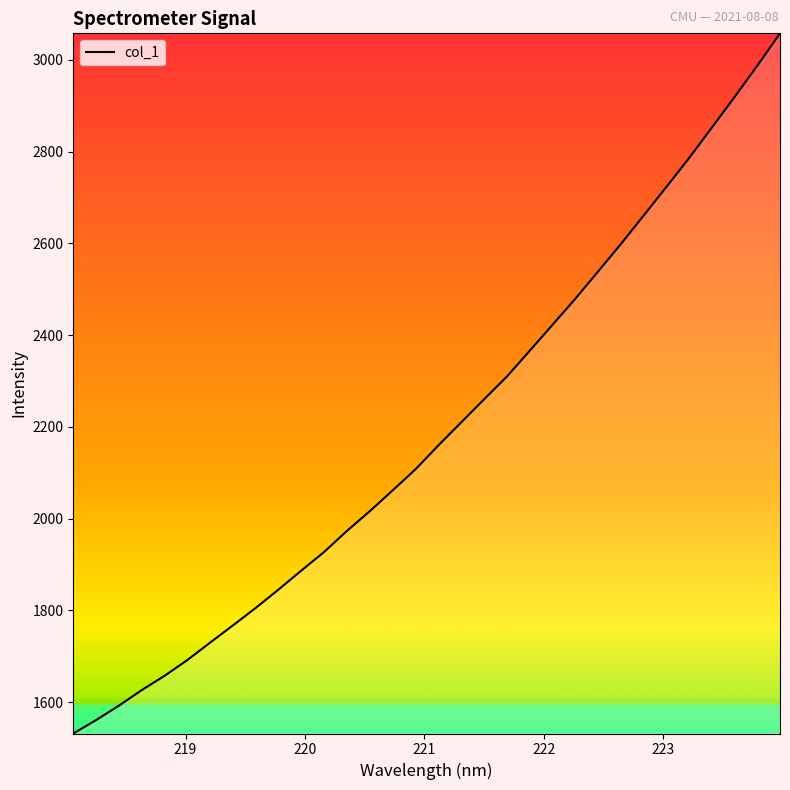

What is the greatest value displayed?

3057.8